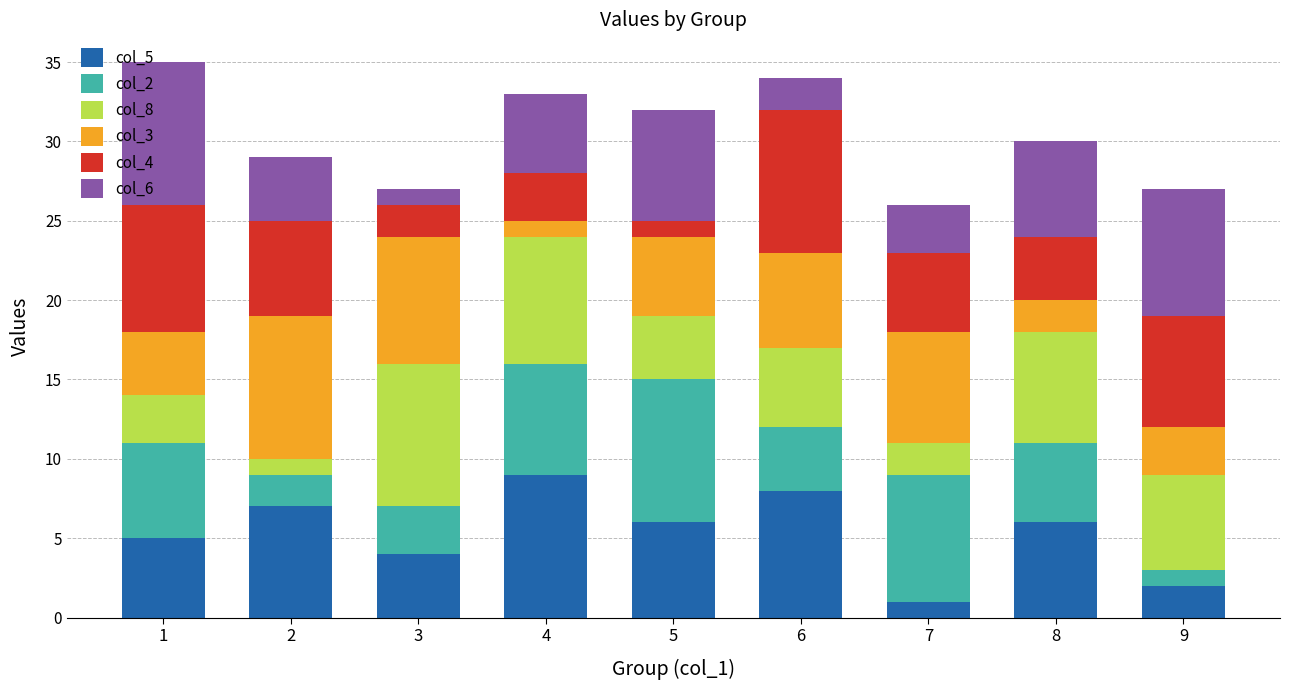

What are all the series names shown in the legend?

col_5, col_2, col_8, col_3, col_4, col_6